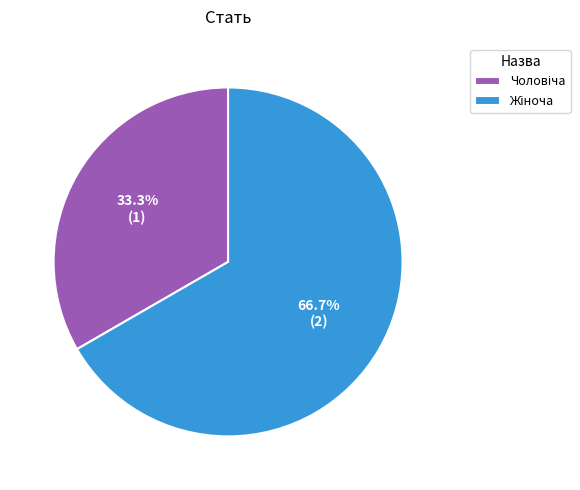

How many slices are in this pie chart?

2